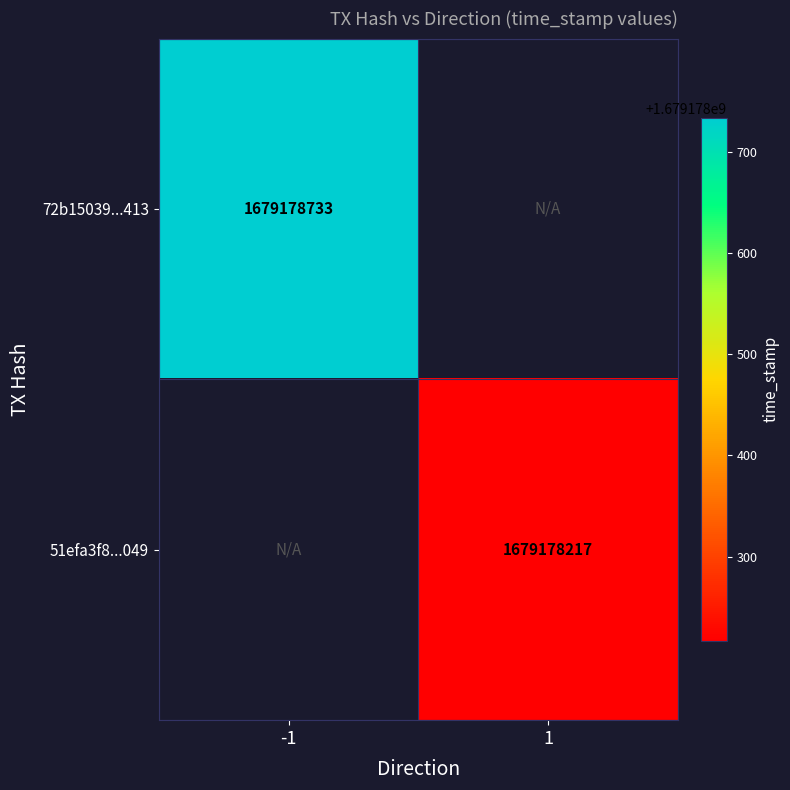

Which has a higher value, time_stamp or direction?

time_stamp